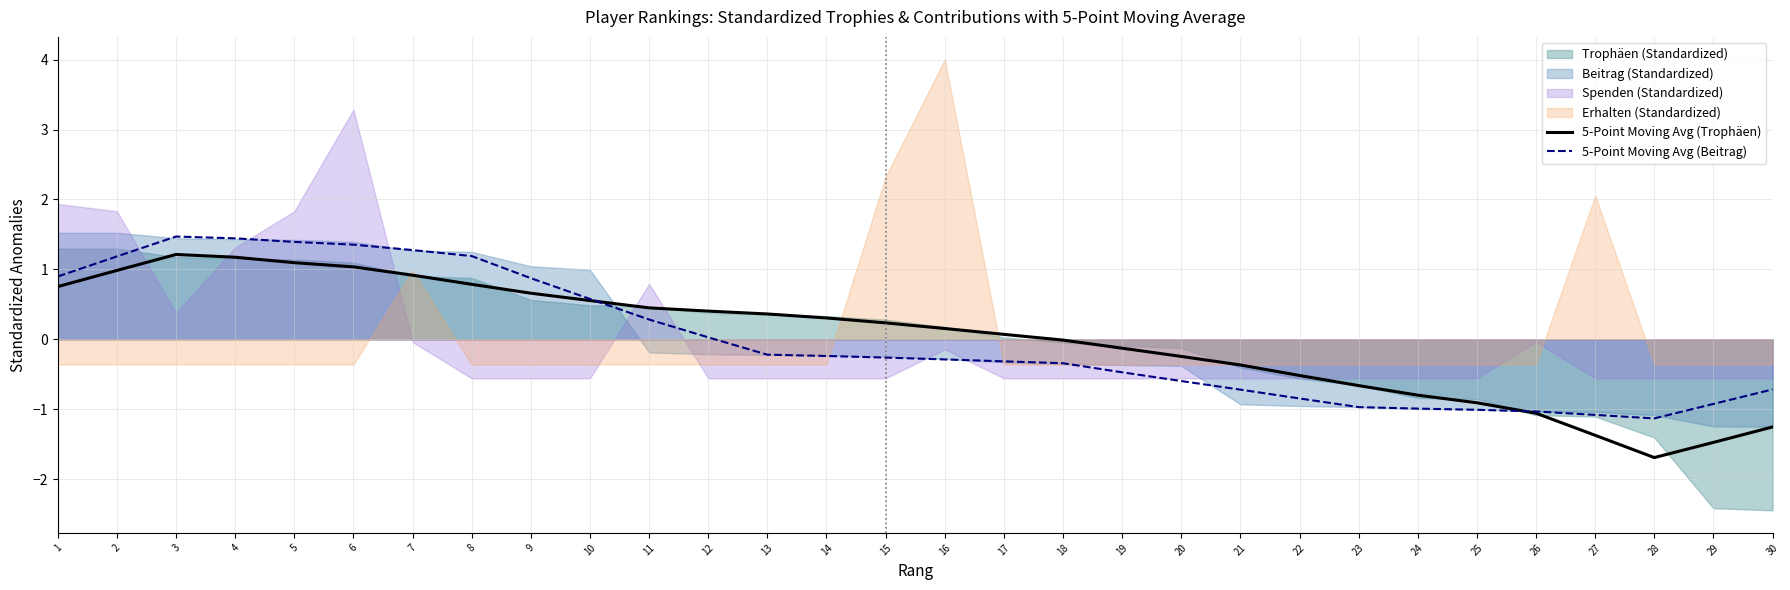

Which category has the lowest value in the 5-Point Moving Avg (Trophäen) series?

28